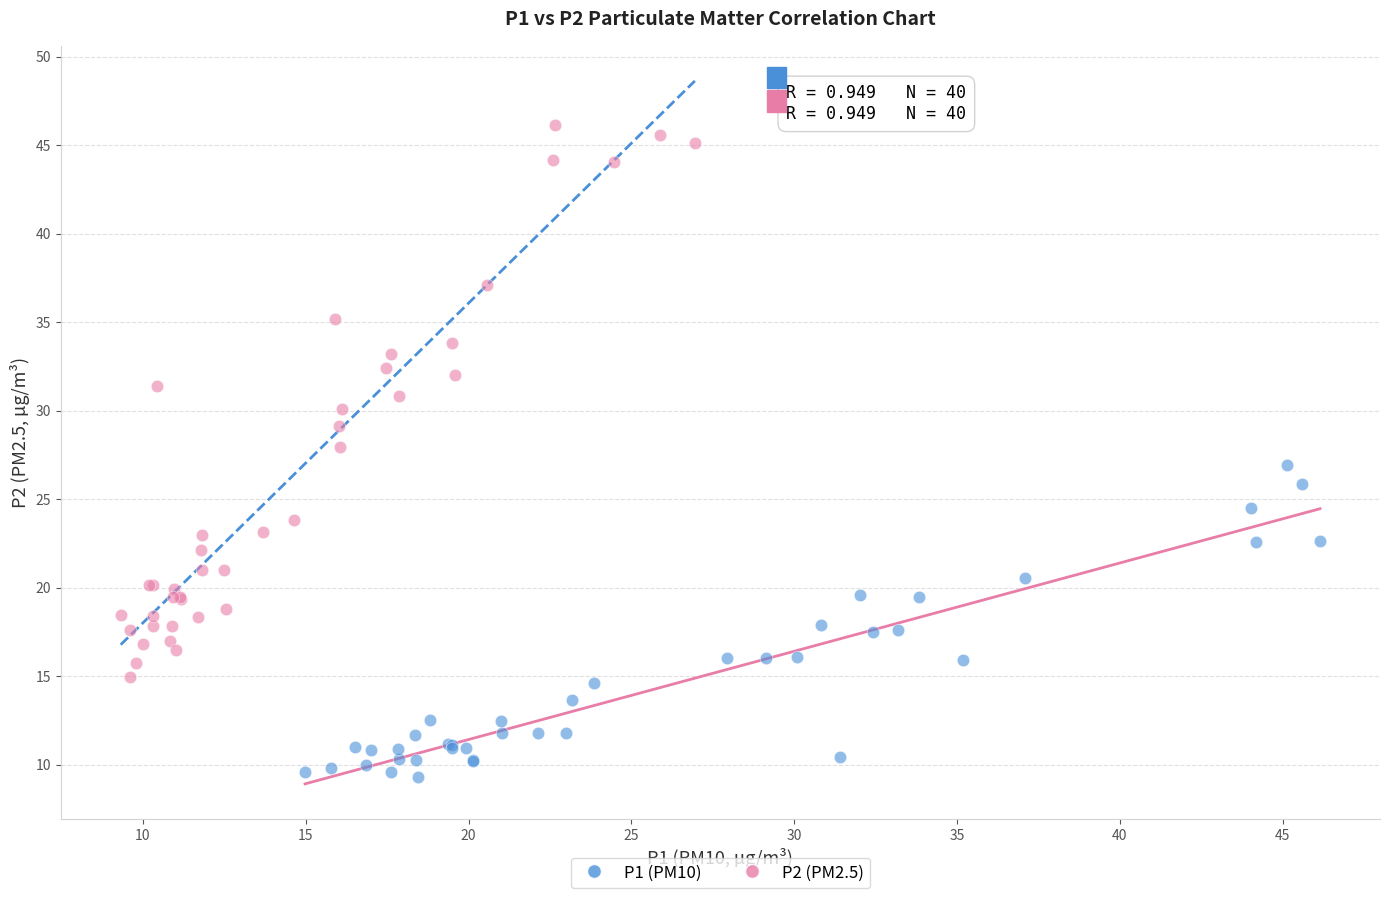

What are all the series names shown in the legend?

P1 (PM10), P2 (PM2.5)